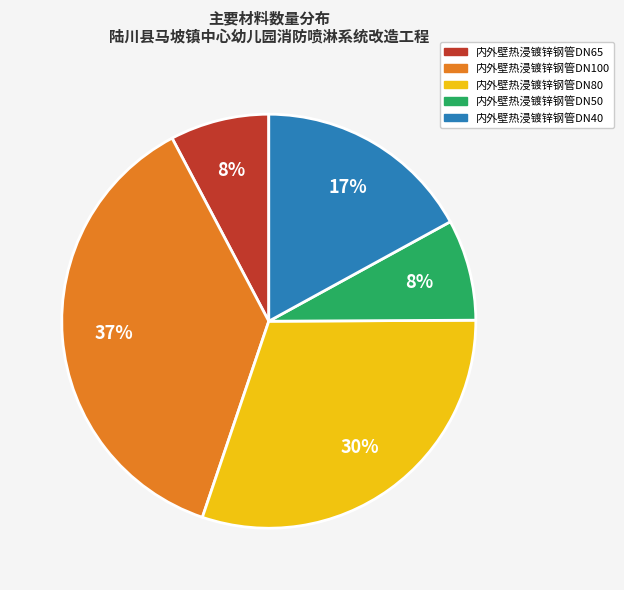

True or false: 内外壁热浸镀锌钢管DN80 accounts for 30% of the total.

True